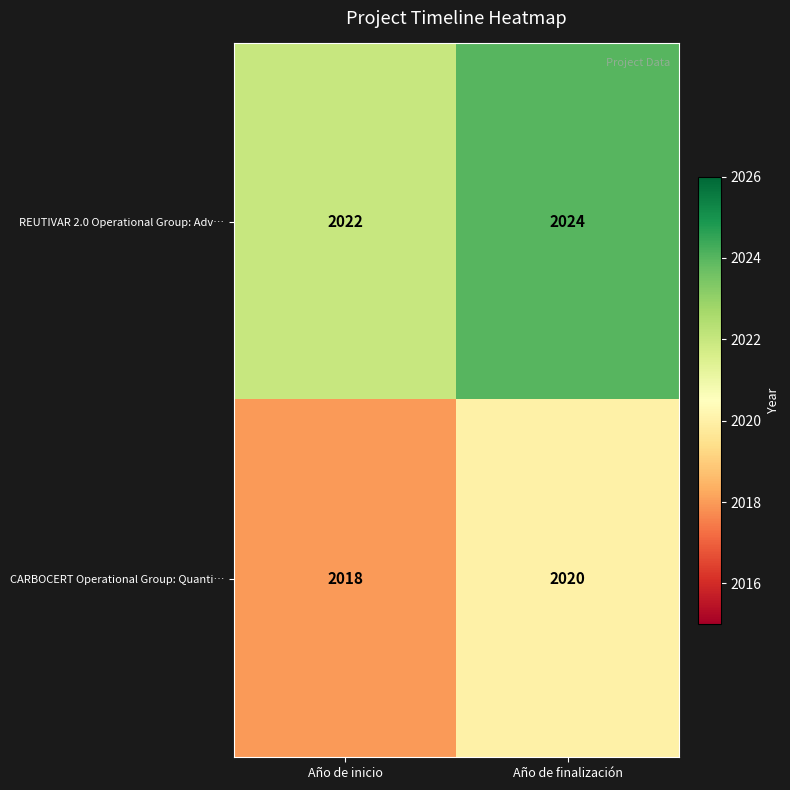

Where is REUTIVAR 2.0 Operational Group: Adv… nearest to the value 2023?

Año de inicio